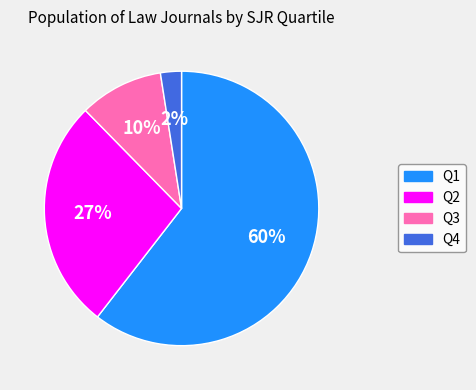

Rank the categories by value from highest to lowest.

Q1, Q2, Q3, Q4